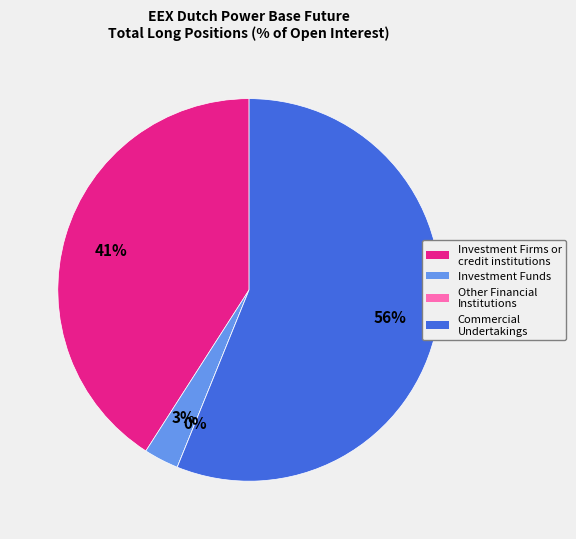

To the nearest percent, what portion does Investment Firms or credit institutions represent?

41%